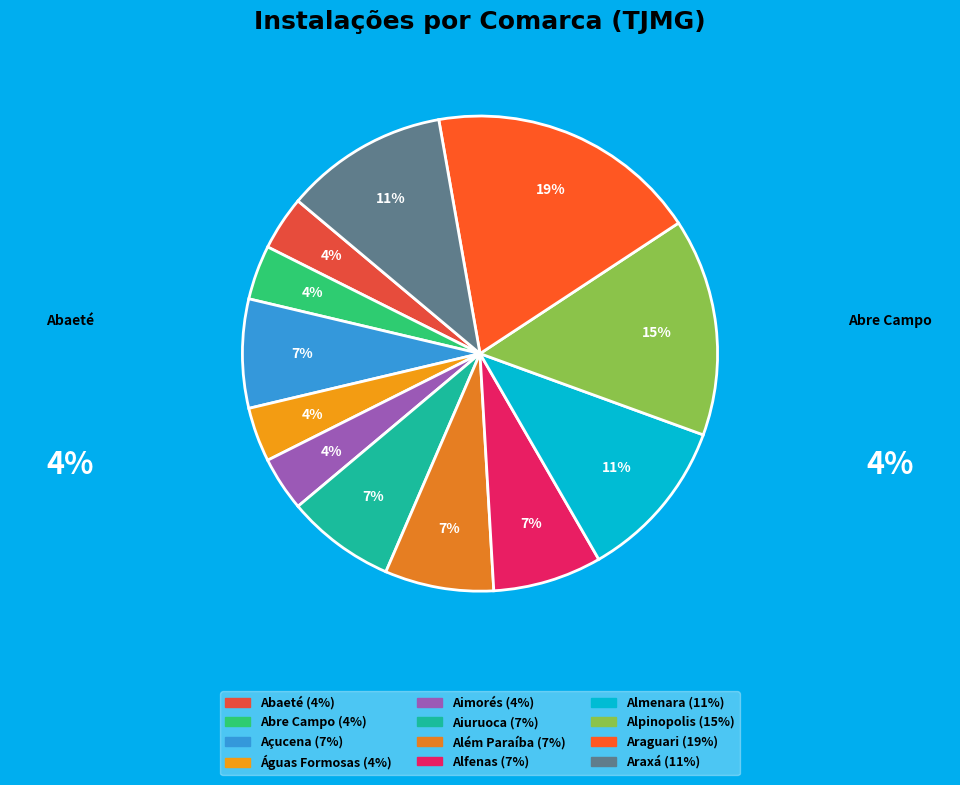

The Abaeté slice represents 18% of the pie. True or false?

False